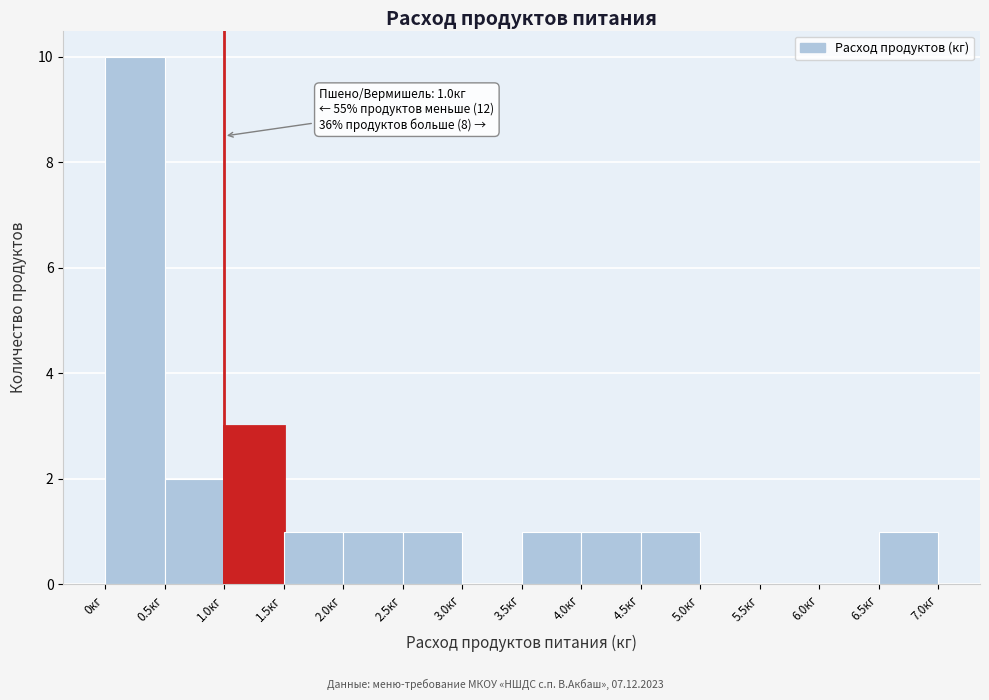

Which range on the x-axis has the tallest bar?

0.0 to 0.5